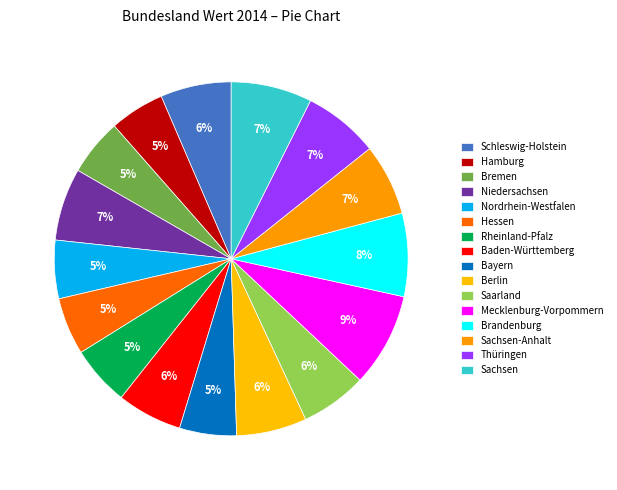

True or false: Brandenburg accounts for 8% of the total.

True